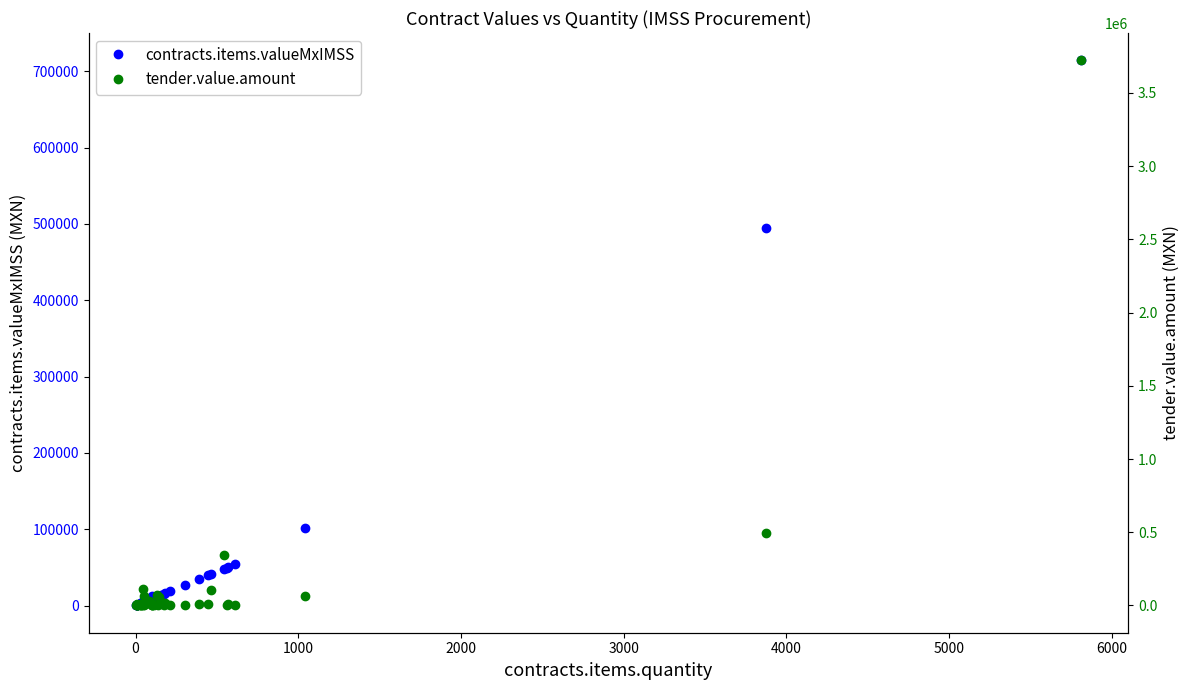

What is the difference between the maximum and second lowest values in the tender.value.amount series?

3721874.2